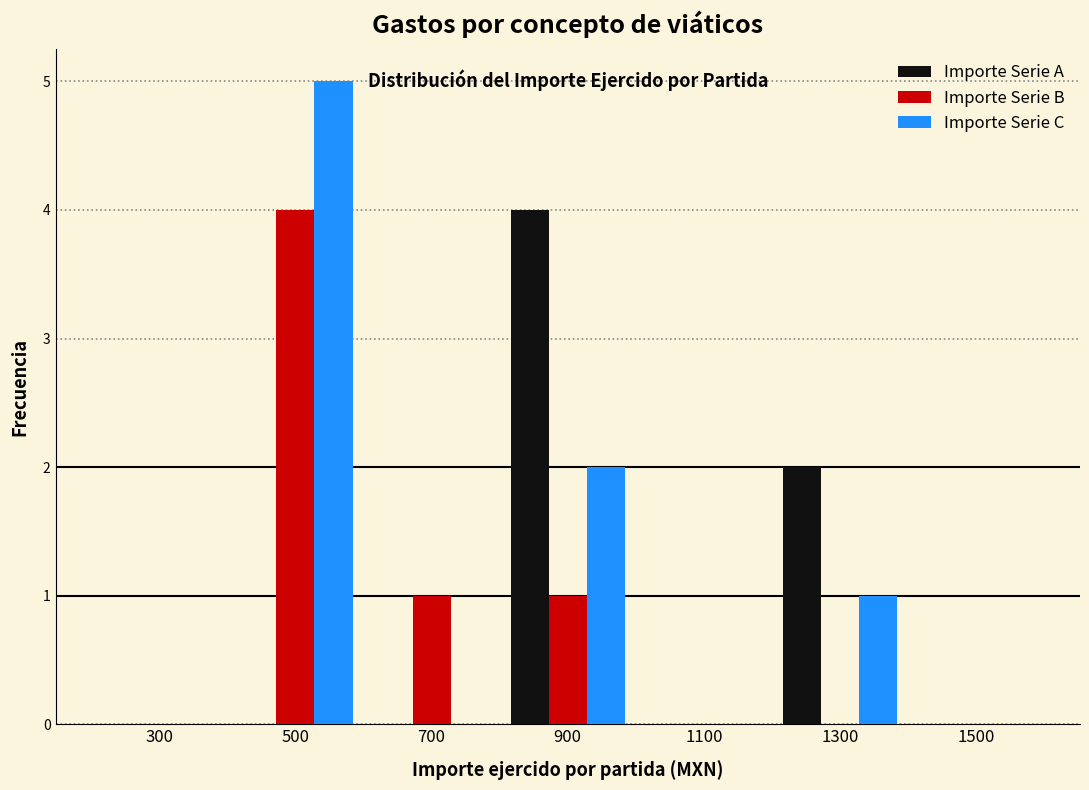

Reading left to right, transcribe this chart: for each range on the x-axis, give the height of each series' bar. The values are not printed on the chart, so give them approximately, as read against the axis.

200 to 400: Importe Serie A=0	Importe Serie B=0	Importe Serie C=0
400 to 600: Importe Serie A=0	Importe Serie B=4	Importe Serie C=5
600 to 800: Importe Serie A=0	Importe Serie B=1	Importe Serie C=0
800 to 1000: Importe Serie A=4	Importe Serie B=1	Importe Serie C=2
1000 to 1200: Importe Serie A=0	Importe Serie B=0	Importe Serie C=0
1200 to 1400: Importe Serie A=2	Importe Serie B=0	Importe Serie C=1
1400 to 1600: Importe Serie A=0	Importe Serie B=0	Importe Serie C=0